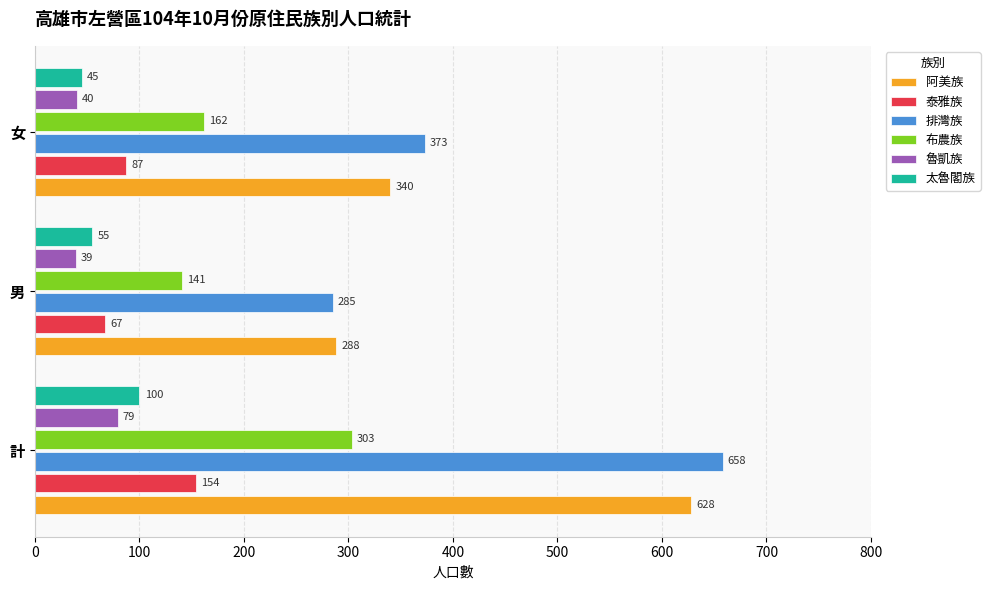

Rank the categories by 排灣族 value from lowest to highest.

男, 女, 計